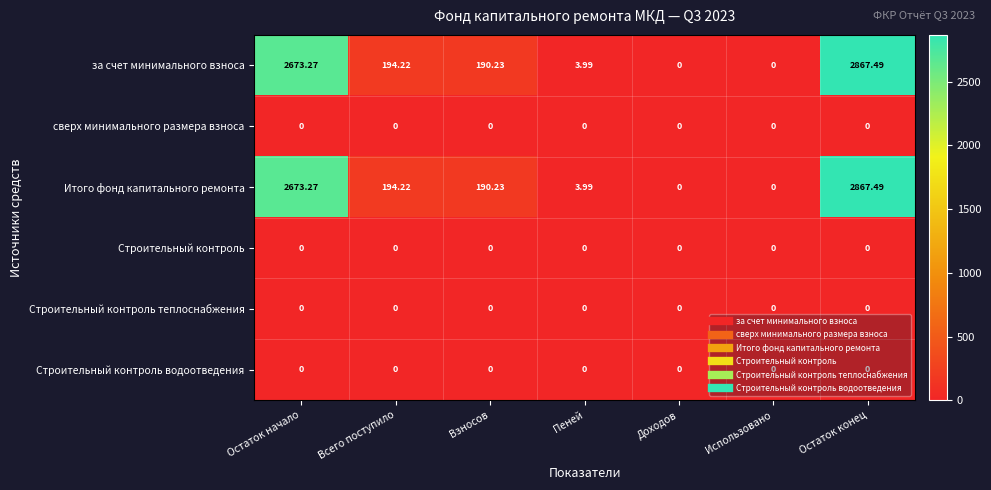

At which category is the sum across all series the highest?

Остаток конец